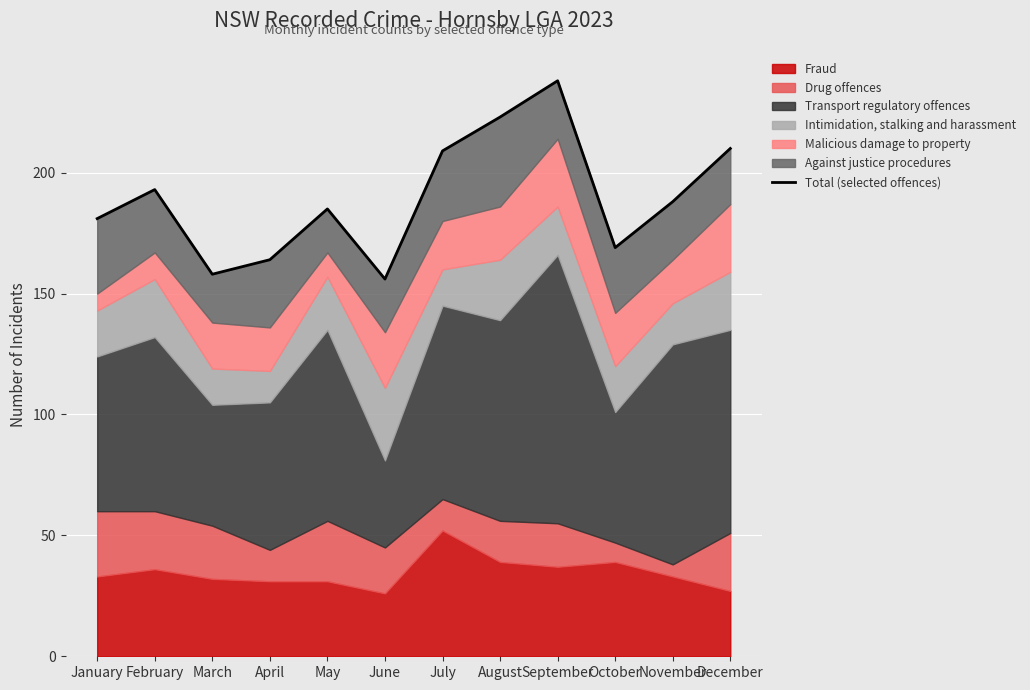

What is the maximum value shown in the chart?

238